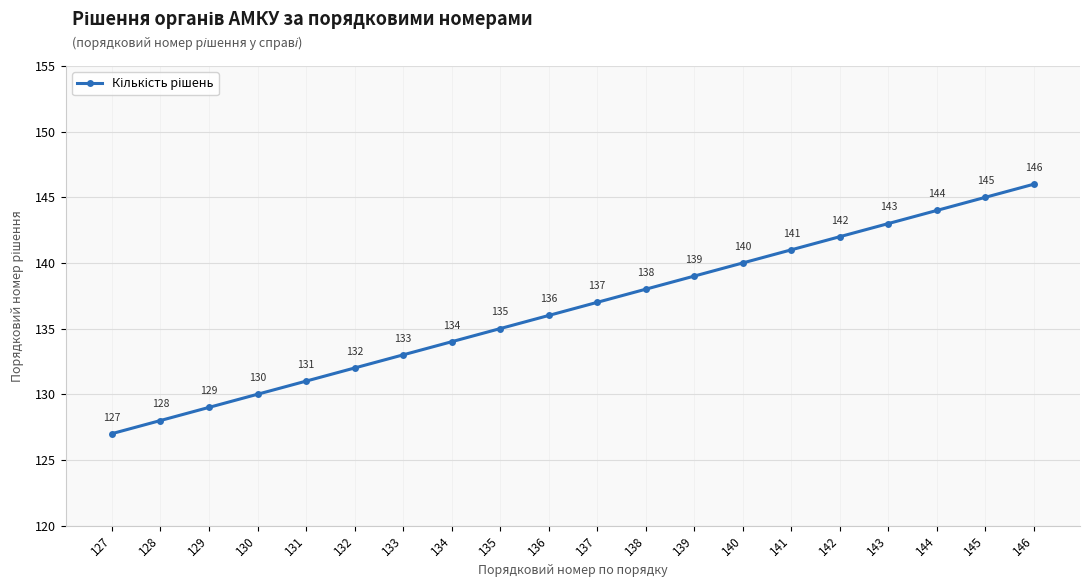

Is this an area chart (filled region under the line)?

No